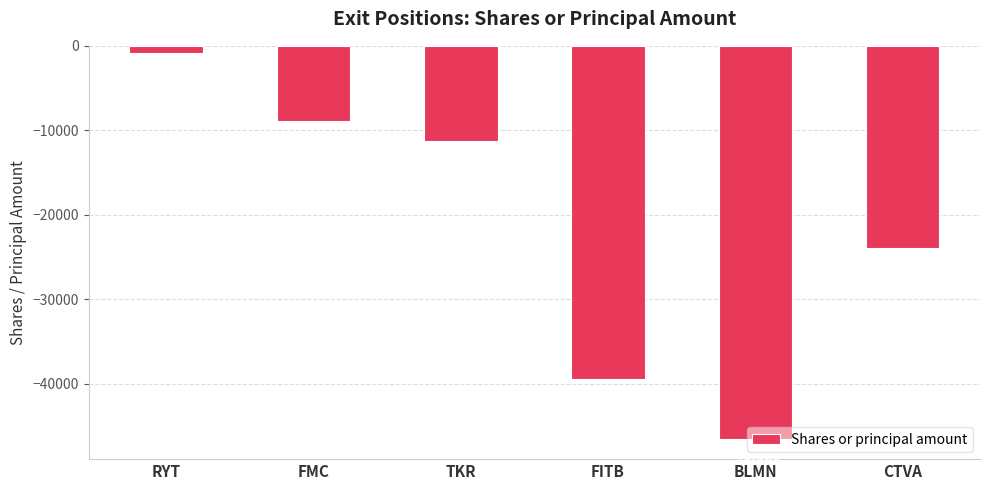

List the labels in order of value, largest first.

RYT, FMC, TKR, CTVA, FITB, BLMN